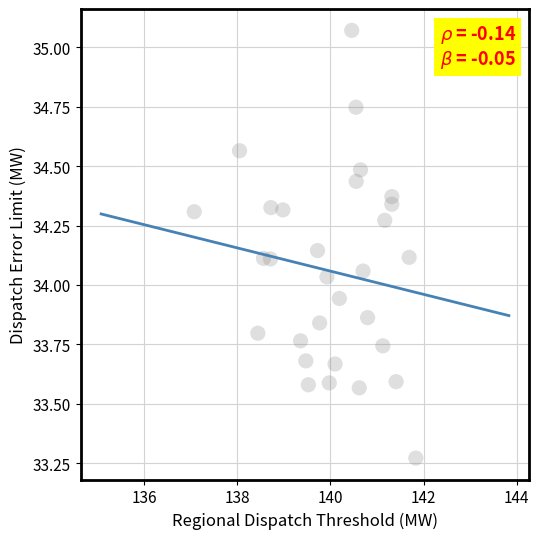

What is the range of Y values (max minus min)?

1.8